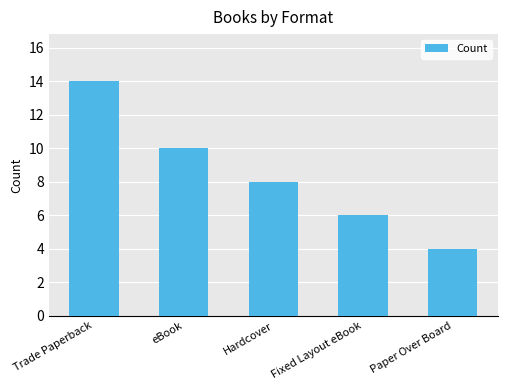

Reading left to right, transcribe all the data shown in this chart.

Trade Paperback=14	eBook=10	Hardcover=8	Fixed Layout eBook=6	Paper Over Board=4